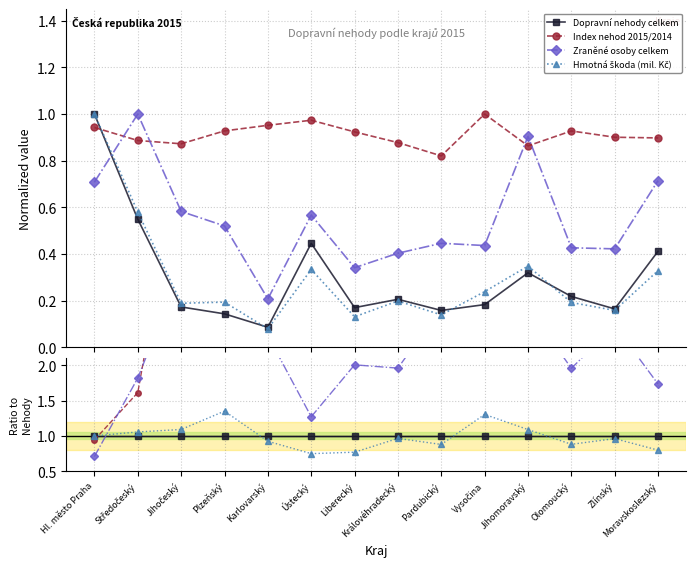

What is the sum of the Hmotná škoda (mil. Kč) values at Plzeňský and Pardubický?

2.2